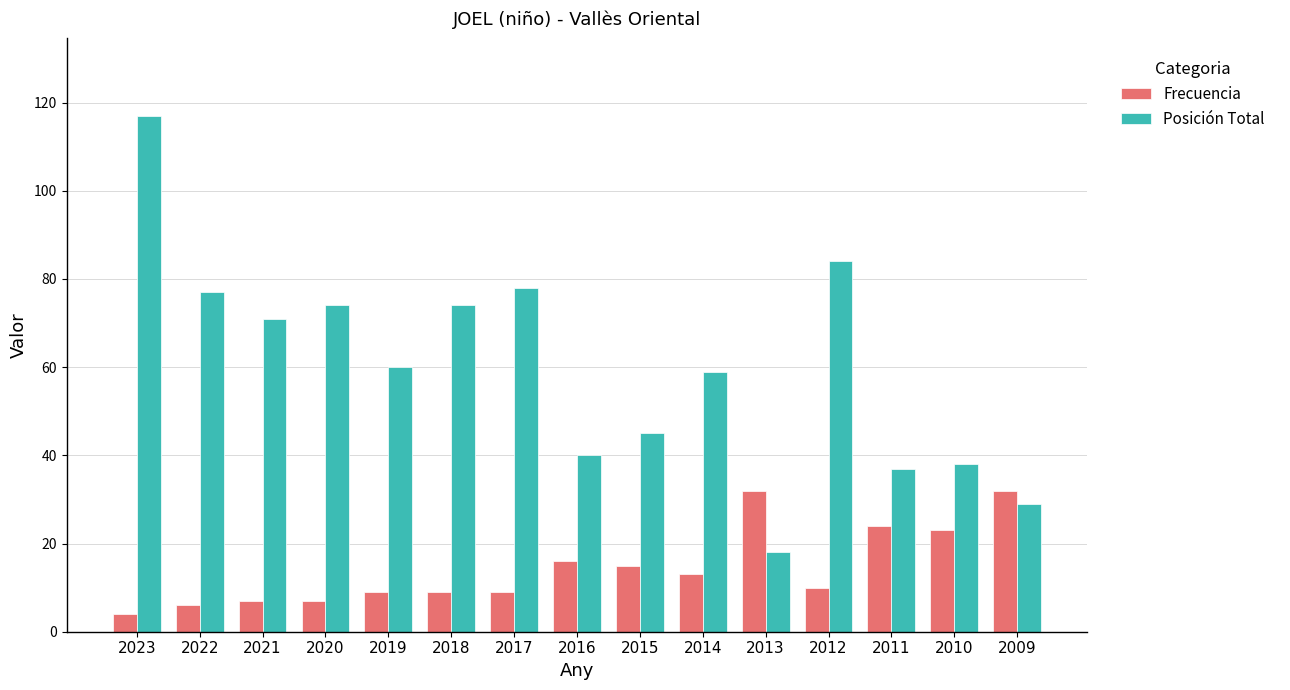

Between 2015 and 2012, which series saw the biggest shift?

Posición Total